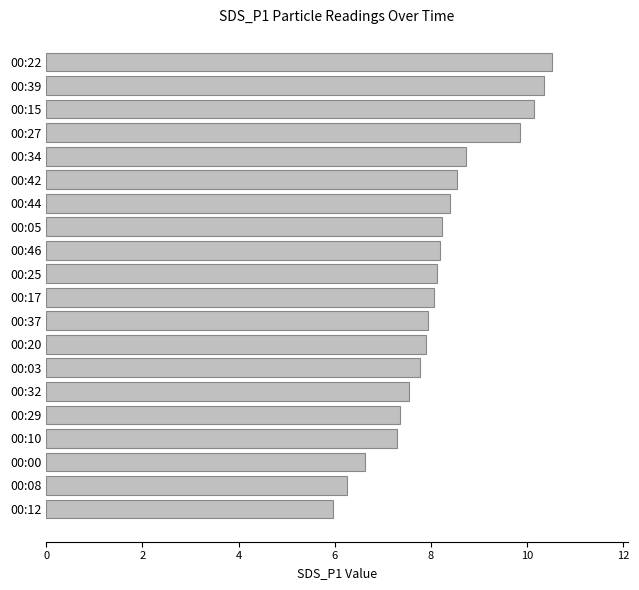

Between 00:44 and 00:08, which is larger?

00:44